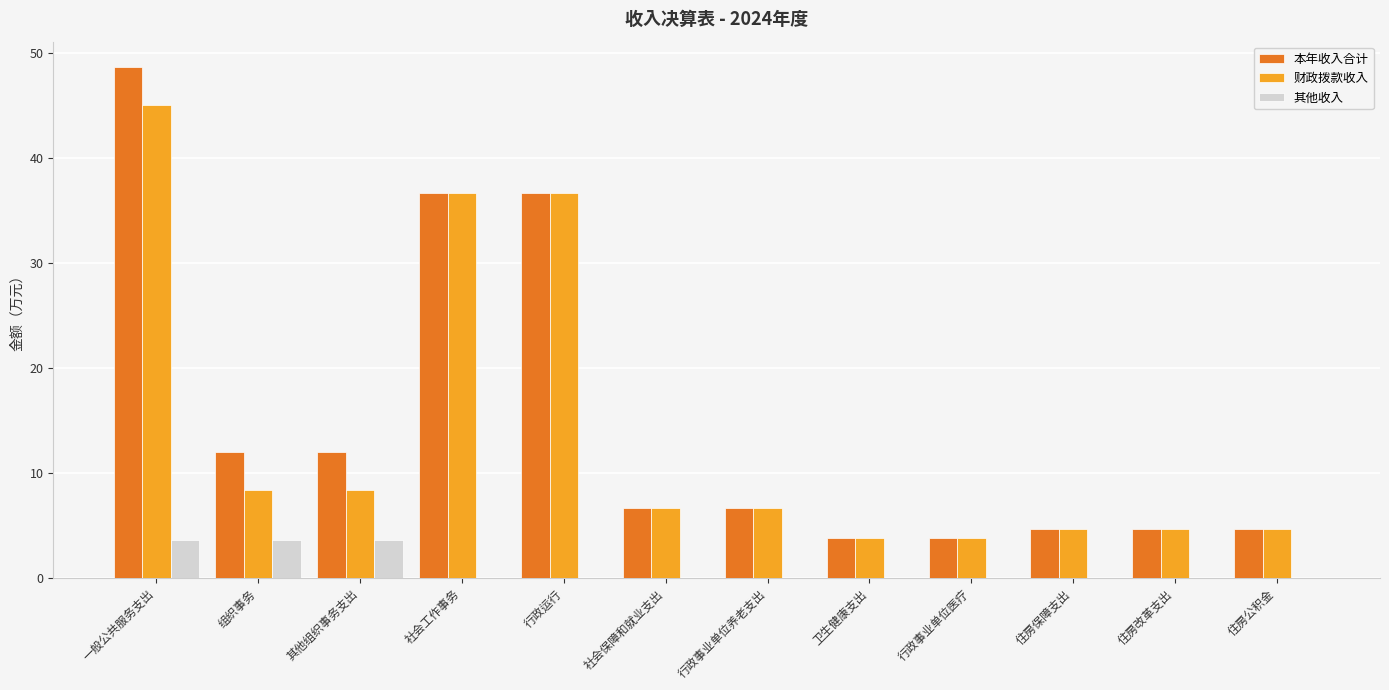

What is the sum of all 其他收入 values?

10.9